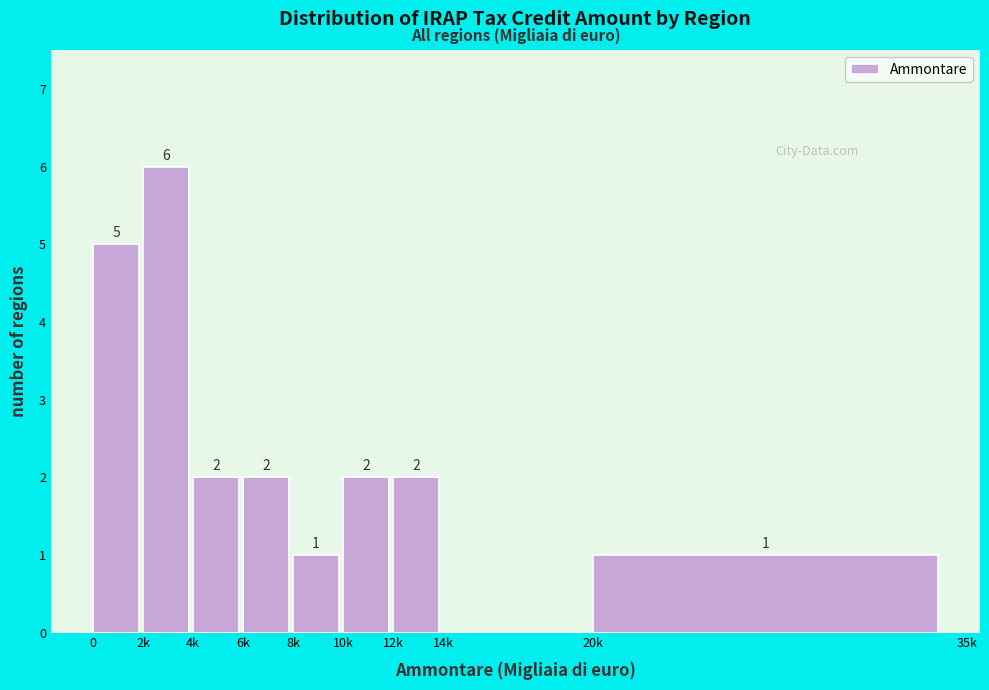

Reading left to right, extract all data points from this chart.

0=5	2k=6	4k=2	6k=2	8k=1	10k=2	12k=2	14k=0	20k=1